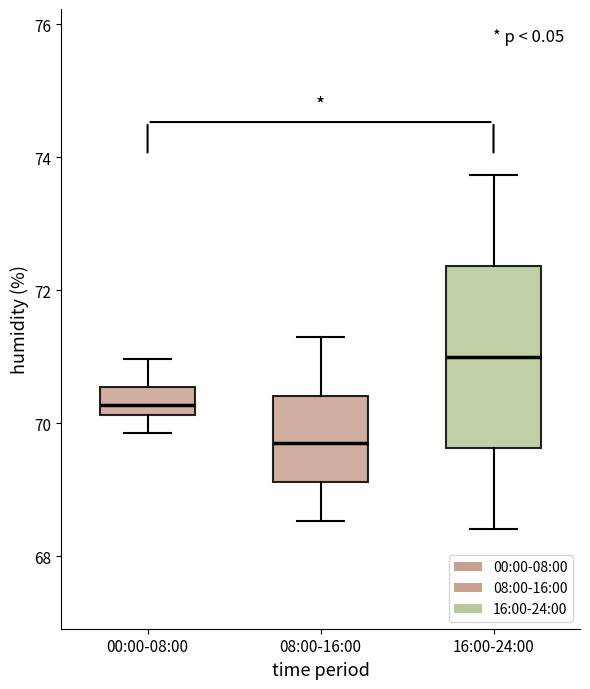

Which box's median line is the highest?

16:00-24:00